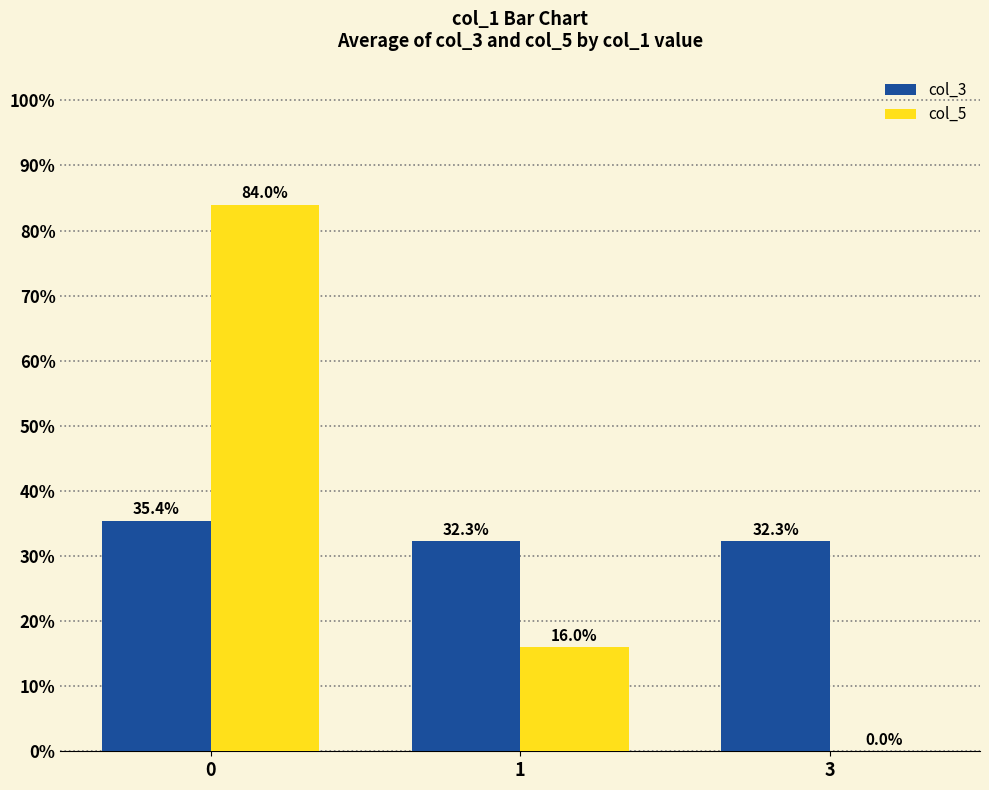

True or false: col_5 has a value of -34.1 at 3.

False